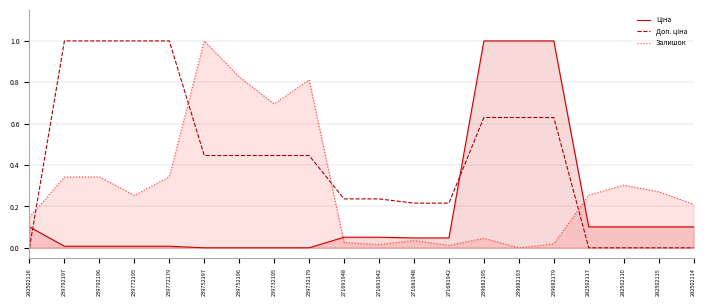

Where do Доп. ціна and Ціна first cross each other?

282502116 and 239792197